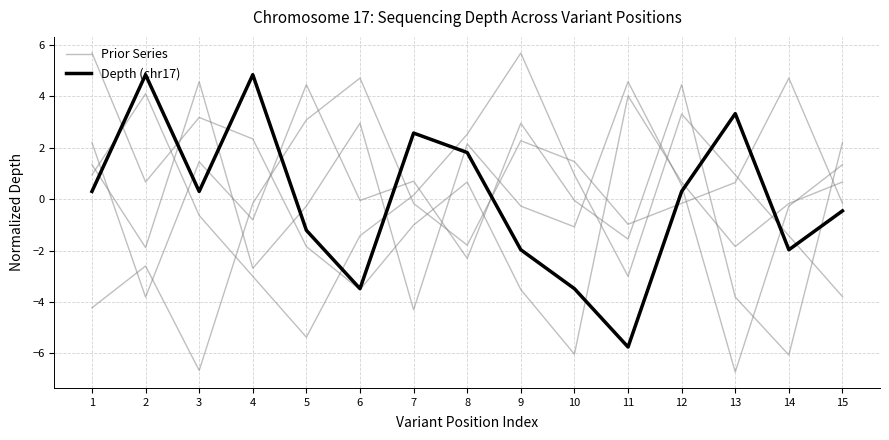

Where is the first local minimum for Prior Series?

5